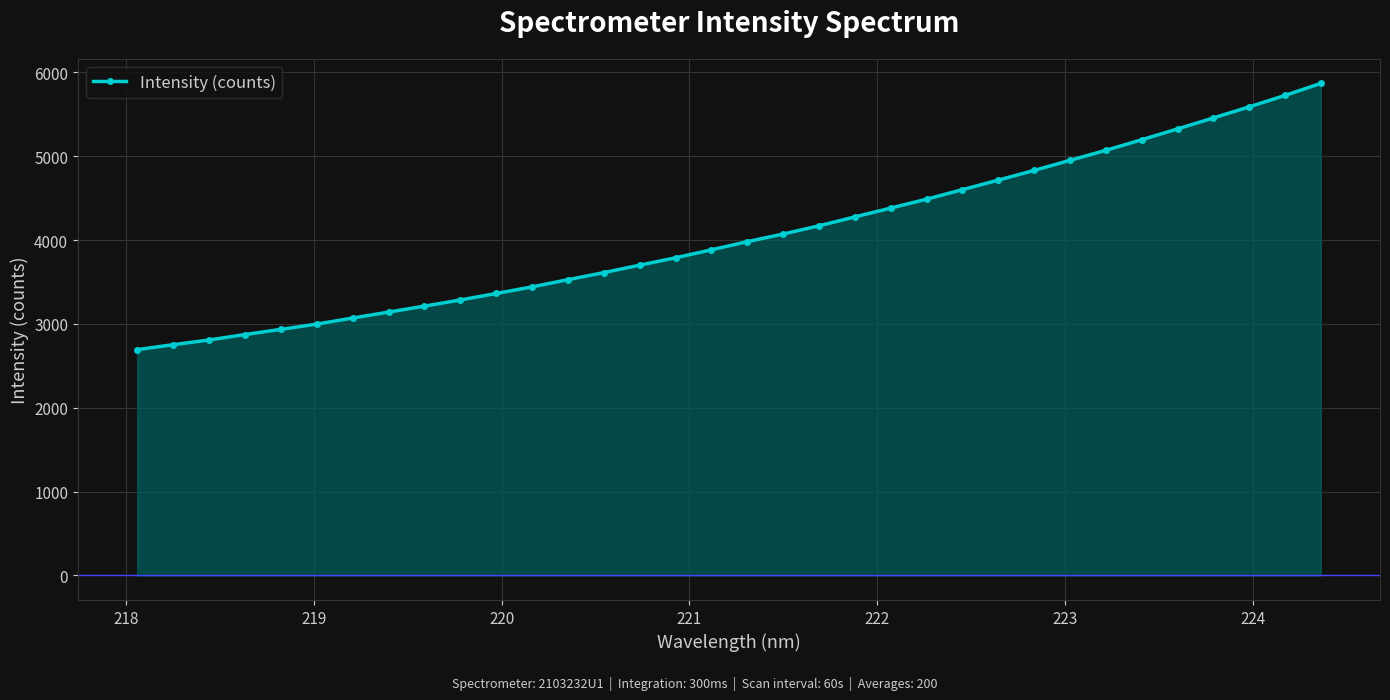

How many distinct data groups are displayed?

1